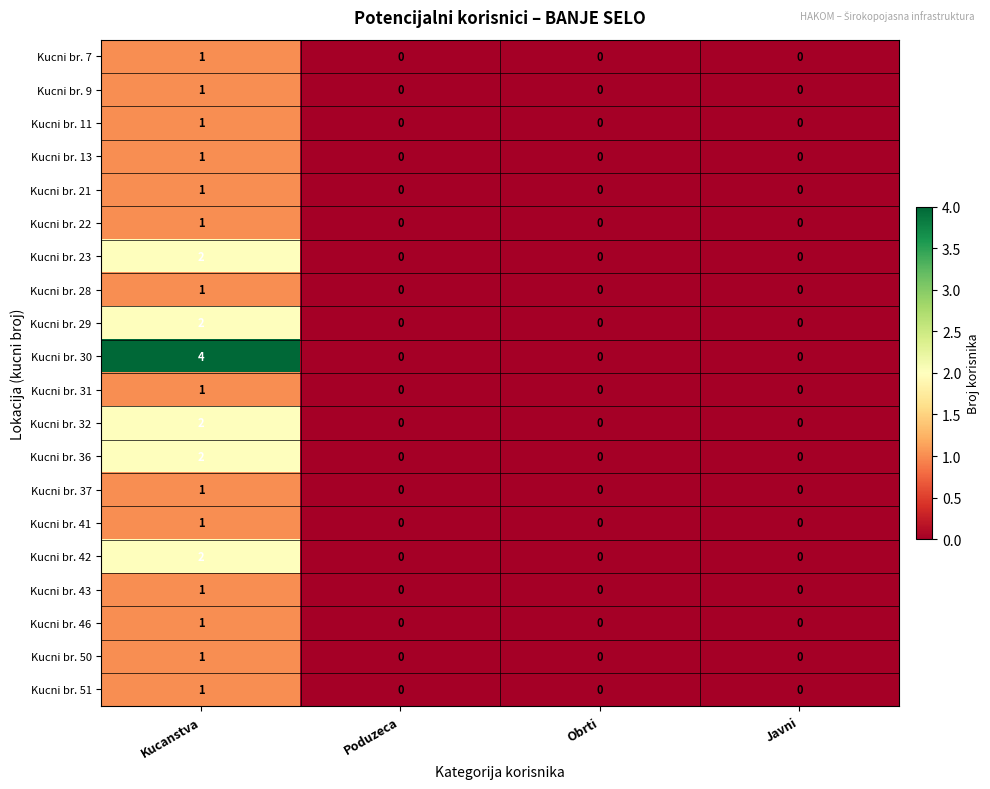

Is it true that Kucni br. 22 equals 0 at Javni?

True